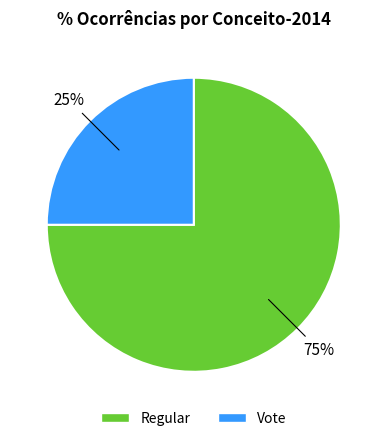

To the nearest percent, what is the difference between the Vote and Regular slice percentages?

50%